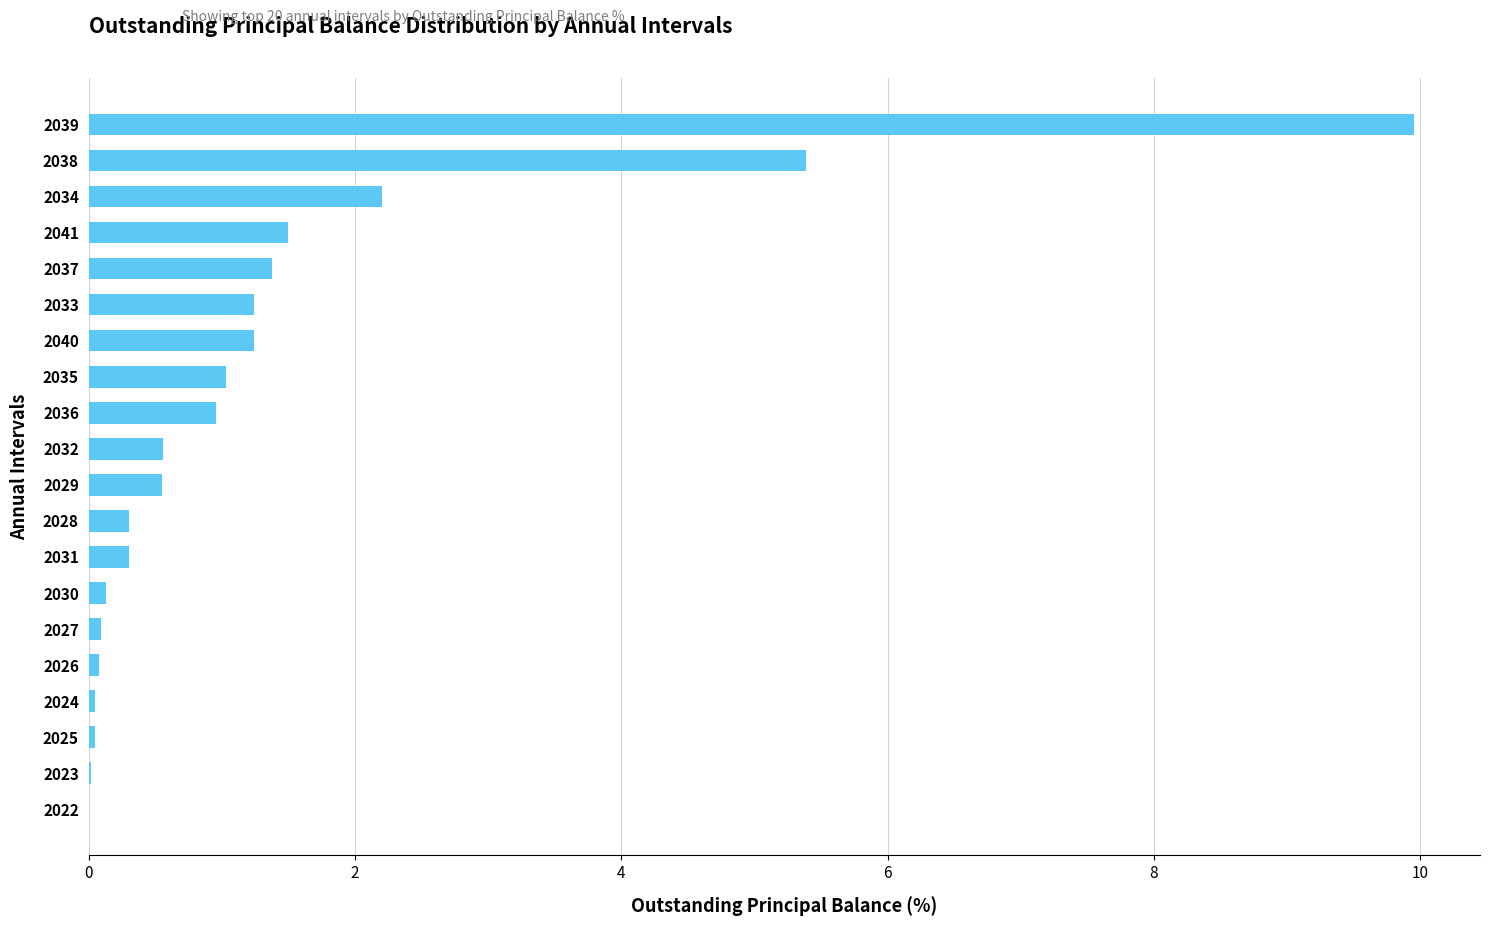

Does the chart contain stacked bars?

No